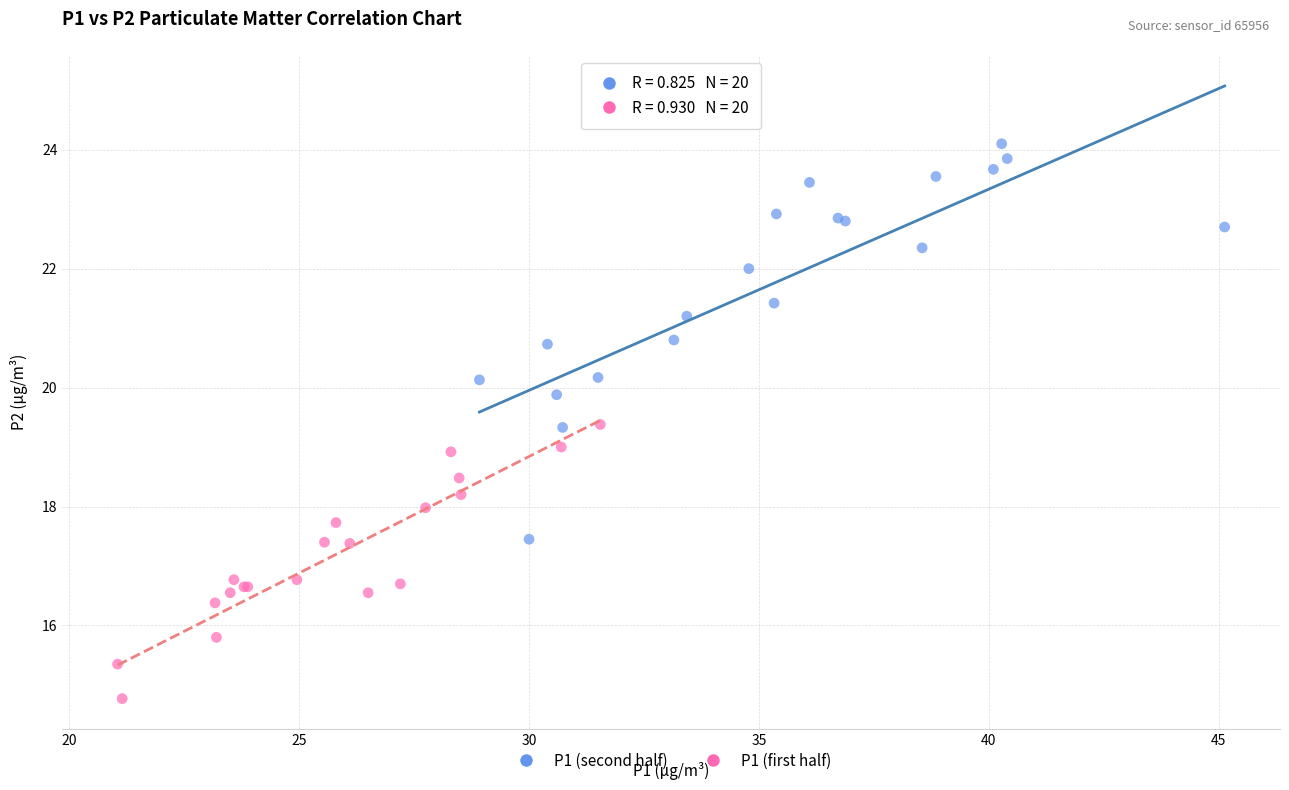

Which series has the largest Y range (max minus min)?

P1 (second half)